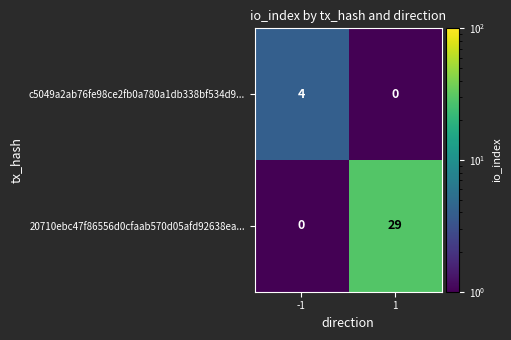

What is the sum of the 20710ebc47f86556d0cfaab570d05afd92638ea... values at 1 and -1?

29